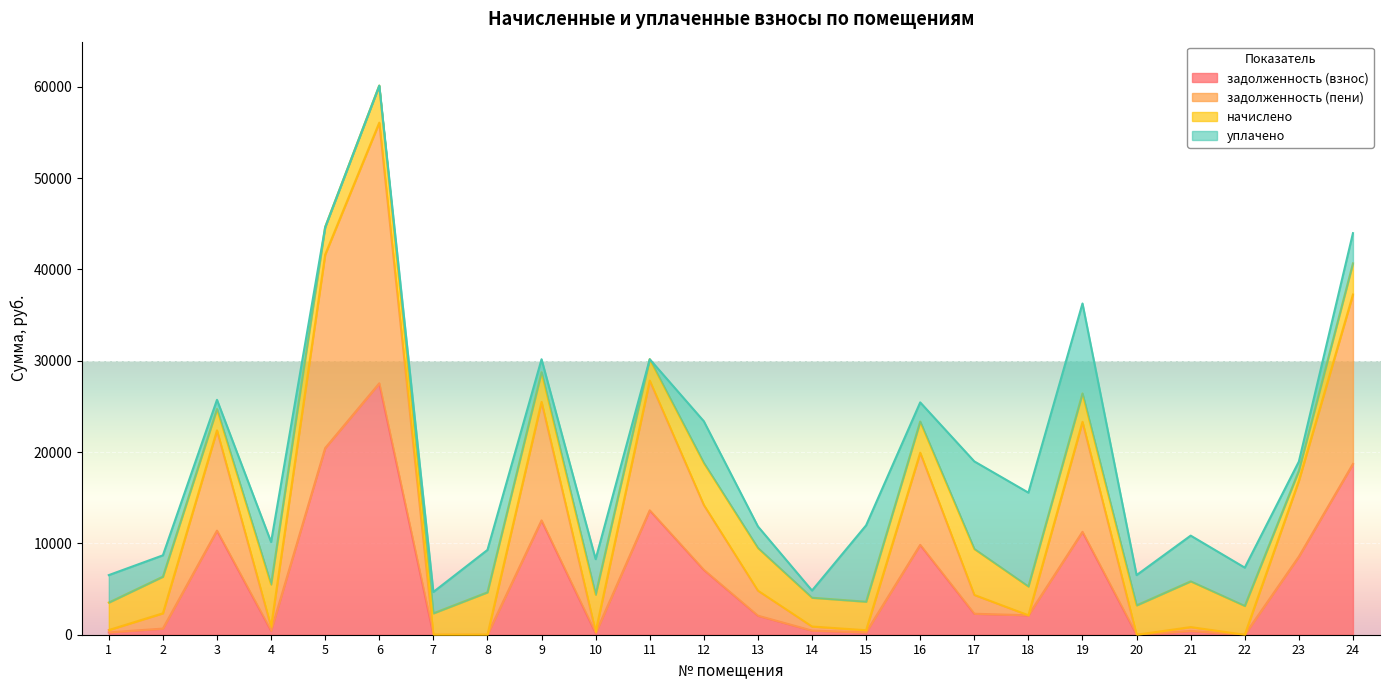

True or false: задолженность (взнос) and задолженность (пени) cross at least once.

False